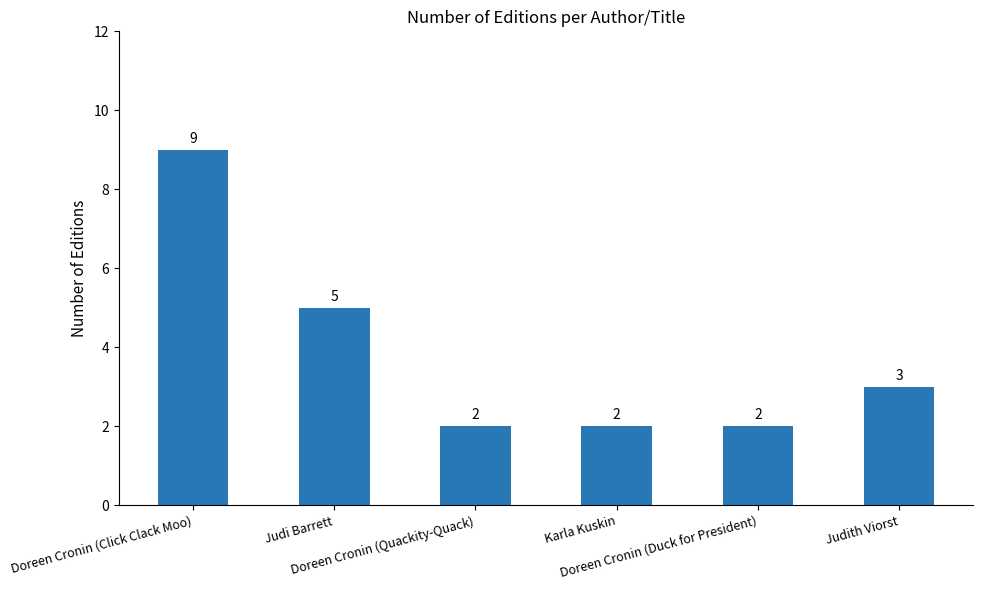

What position from the left is Judith Viorst?

6